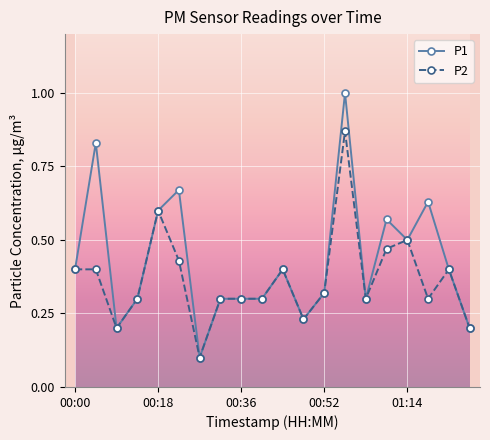

What is the highest value of the P1 series?

1.0